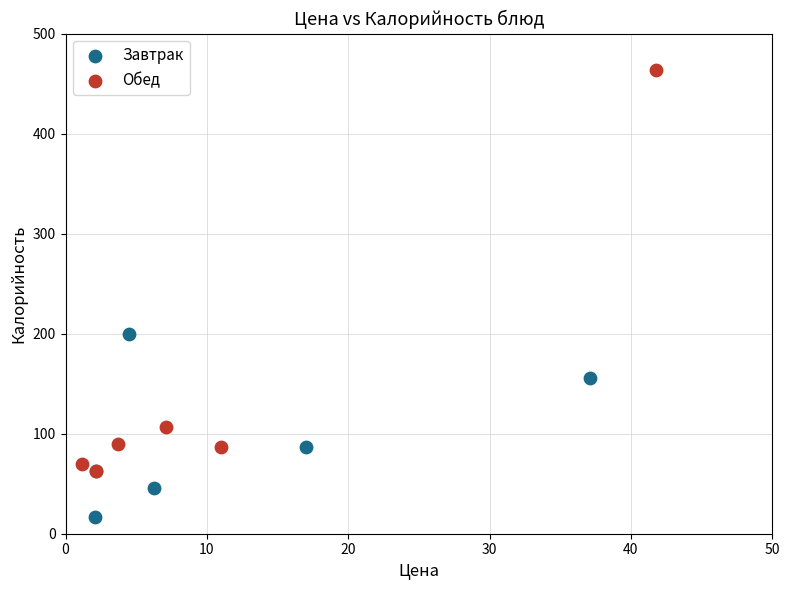

What are all the series names shown in the legend?

Завтрак, Обед